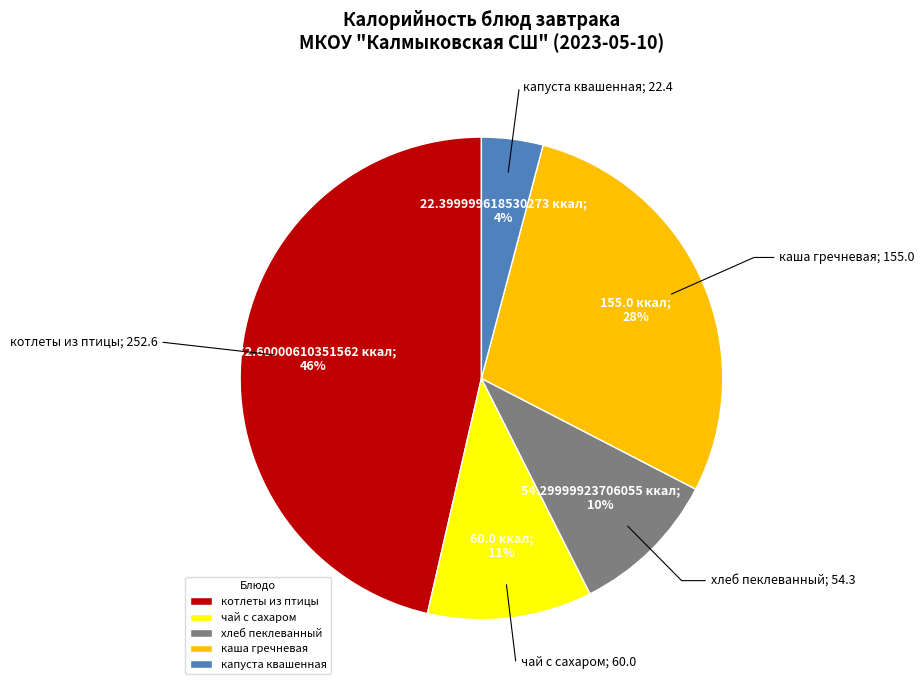

To the nearest percent, what is the difference between the largest and smallest slice percentages?

42%